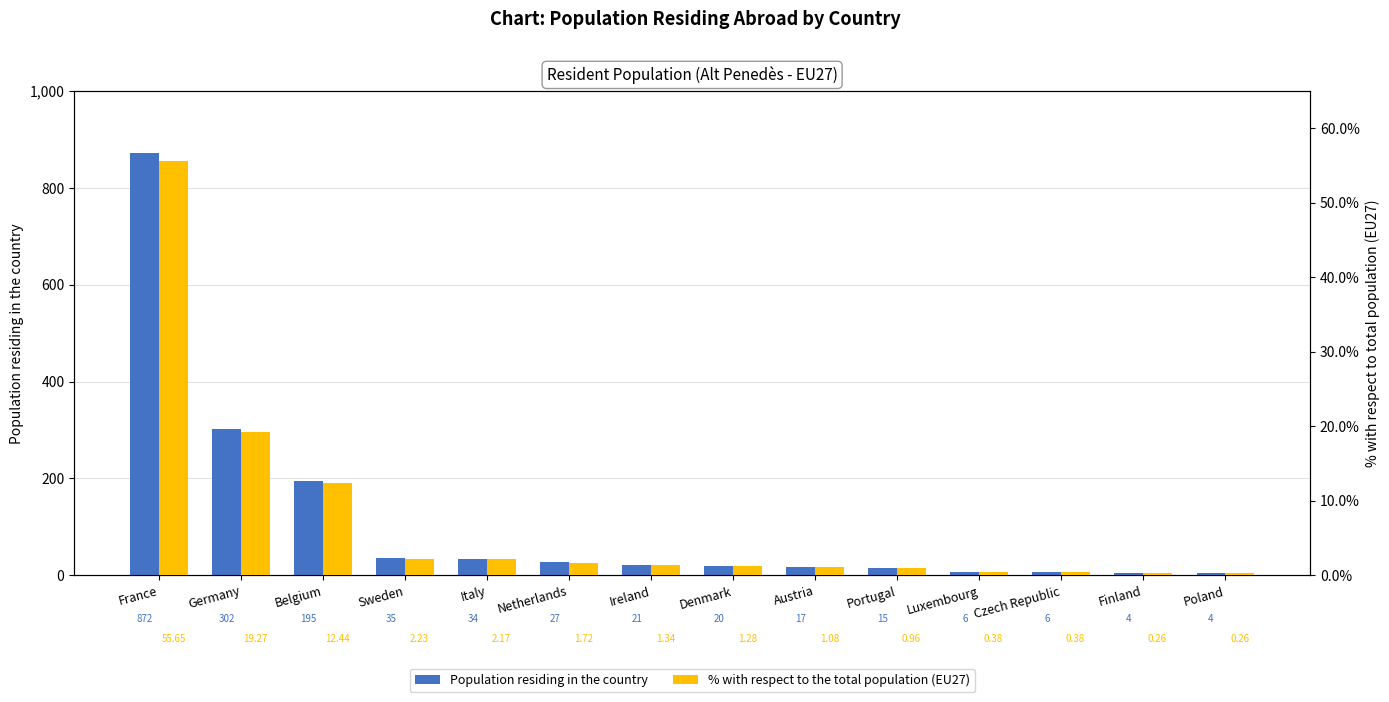

Reading left to right, transcribe all the data shown in this chart.

Population residing in the country: France=872.0	Germany=302.0	Belgium=195.0	Sweden=35.0	Italy=34.0	Netherlands=27.0	Ireland=21.0	Denmark=20.0	Austria=17.0	Portugal=15.0	Luxembourg=6.0	Czech Republic=6.0	Finland=4.0	Poland=4.0
% with respect to the total population (EU27): France=55.6	Germany=19.3	Belgium=12.4	Sweden=2.2	Italy=2.2	Netherlands=1.7	Ireland=1.3	Denmark=1.3	Austria=1.1	Portugal=1.0	Luxembourg=0.4	Czech Republic=0.4	Finland=0.3	Poland=0.3